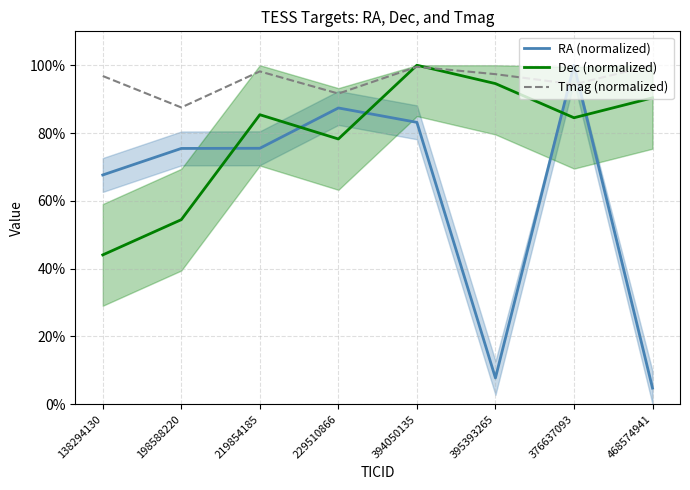

The value of Dec (normalized) at 229510866 is 78.2. True or false?

True